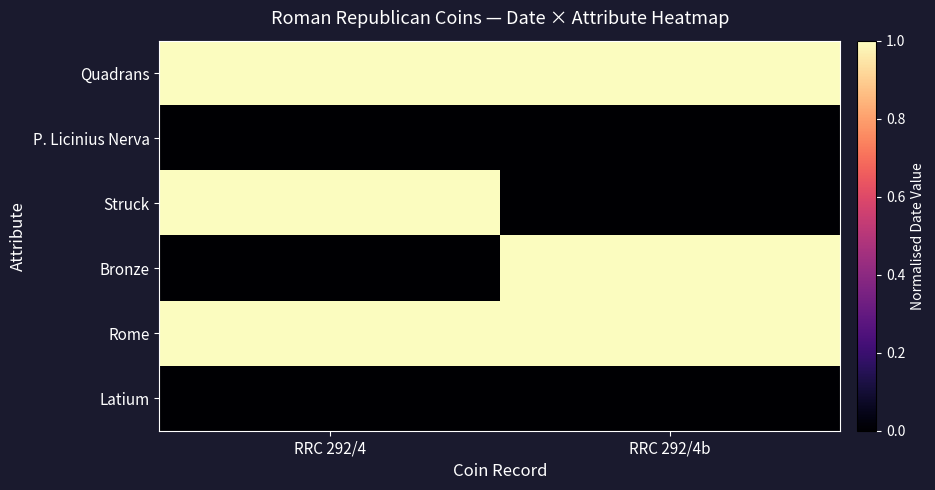

How many data points does each series have?

2